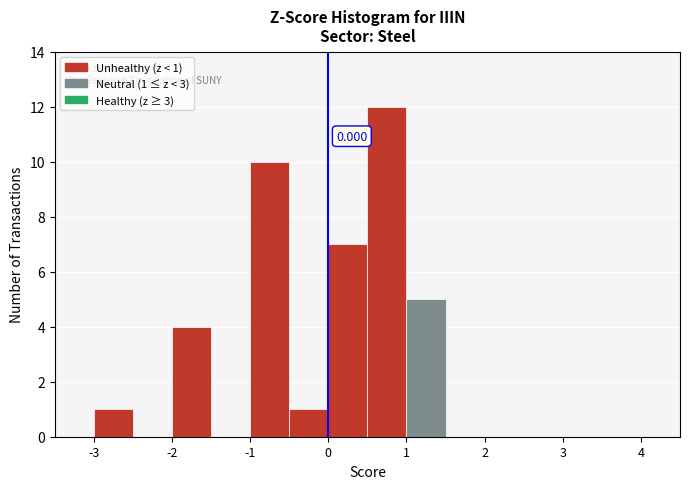

Which range on the x-axis has the tallest bar?

0.5 to 1.0